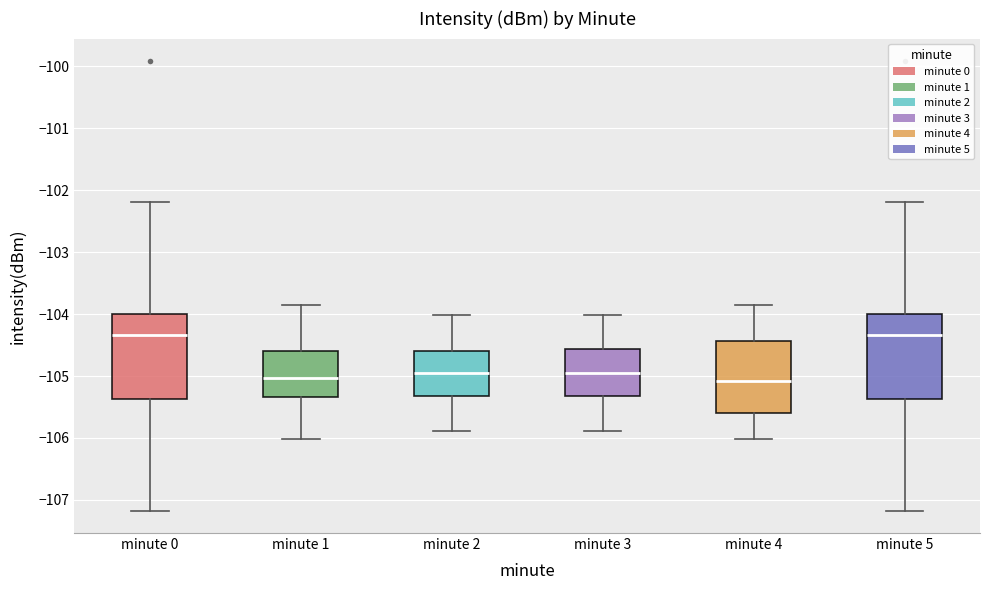

Reading left to right, read every box against the y-axis: the position of its median line, the range the box covers, and the ends of its whiskers. The values are not printed on the chart, so give them approximately, as read against the axis.

minute 0: median -104.3, box -105.4 to -104.0, whiskers -107.2 to -102.2
minute 1: median -105.0, box -105.3 to -104.6, whiskers -106.0 to -103.9
minute 2: median -105.0, box -105.3 to -104.6, whiskers -105.9 to -104.0
minute 3: median -105.0, box -105.3 to -104.6, whiskers -105.9 to -104.0
minute 4: median -105.1, box -105.6 to -104.4, whiskers -106.0 to -103.9
minute 5: median -104.3, box -105.4 to -104.0, whiskers -107.2 to -102.2